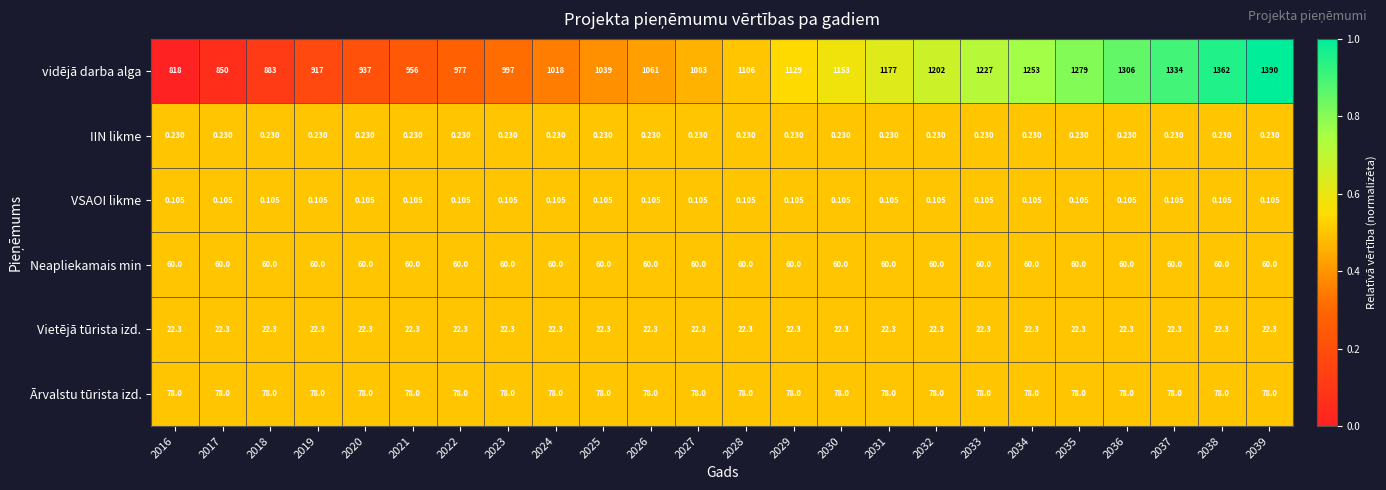

Which series changed the most between 2038 and 2039?

vidējā darba alga